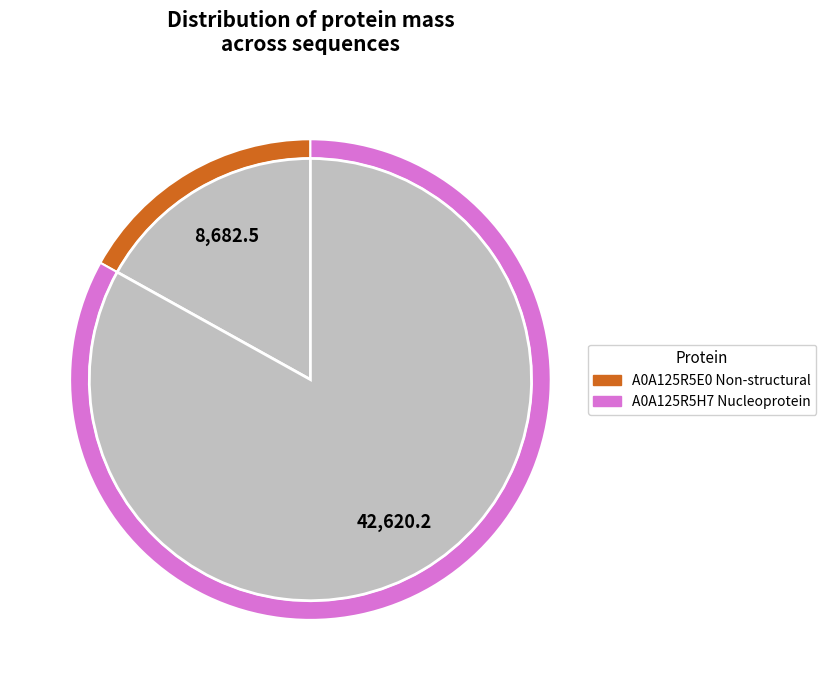

The A0A125R5H7 Nucleoprotein slice represents 83% of the pie. True or false?

True